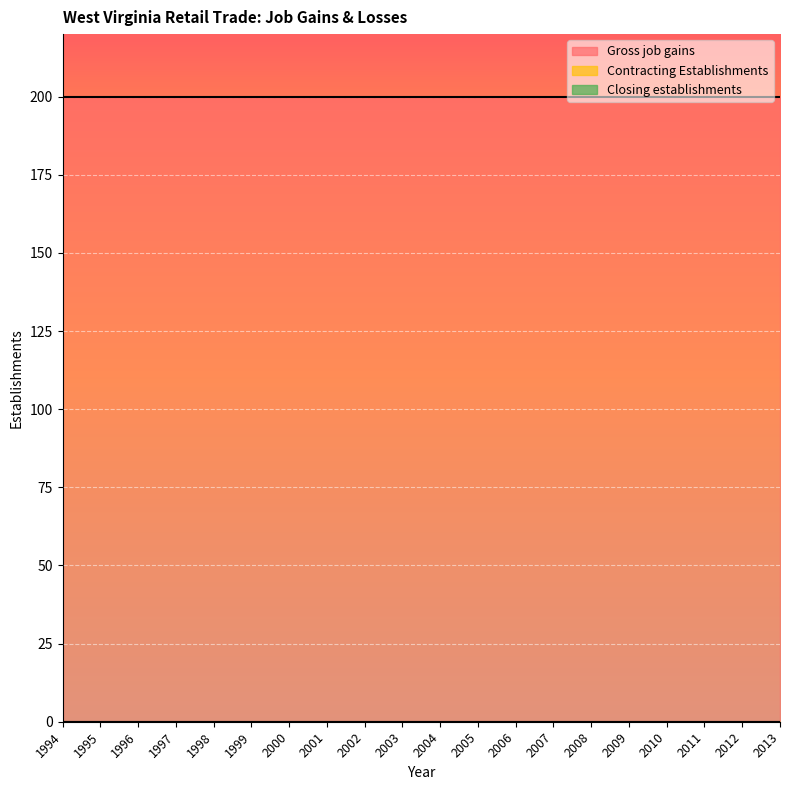

List the labels in order of Gross job gains value, largest first.

1994, 1995, 1996, 1997, 1998, 1999, 2000, 2001, 2002, 2003, 2004, 2005, 2006, 2007, 2008, 2009, 2010, 2011, 2012, 2013